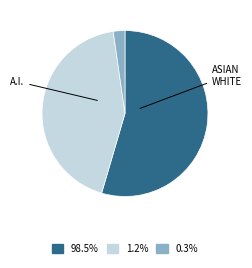

Is there a majority slice in this chart?

Yes